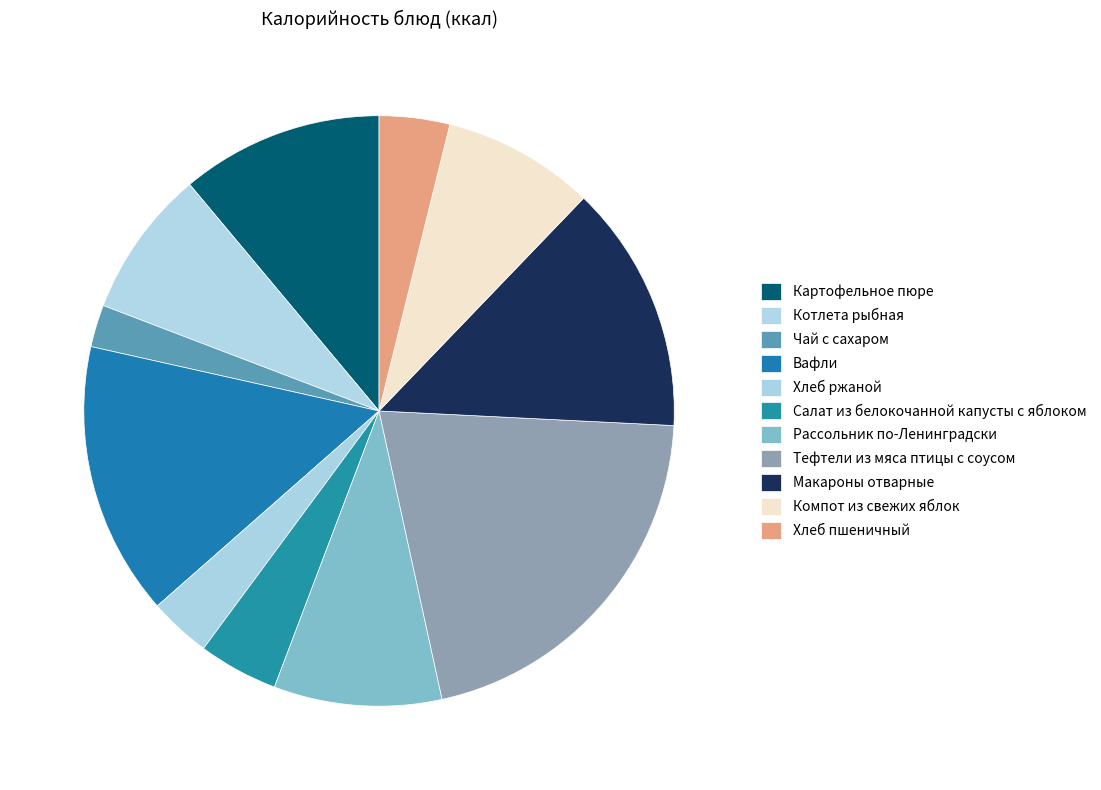

How many segments does this pie chart have?

11